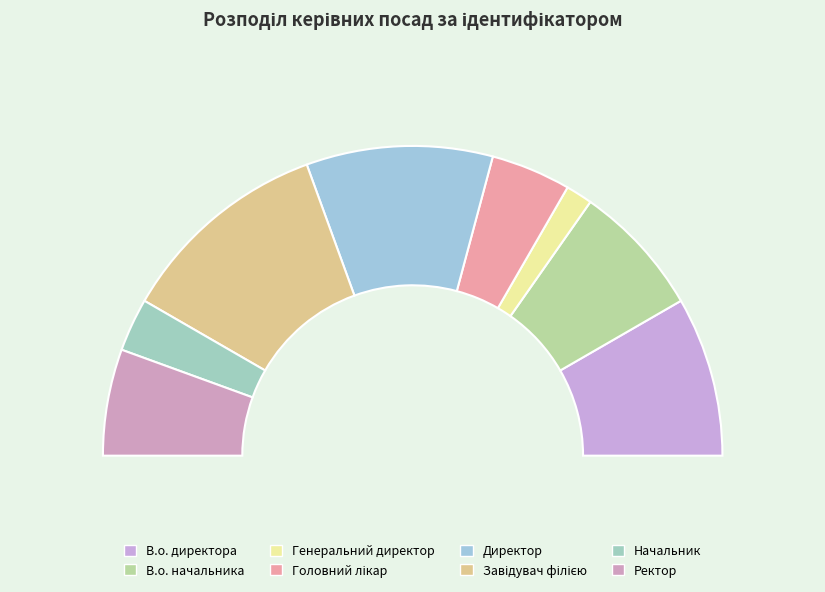

Does any single category account for the majority?

No